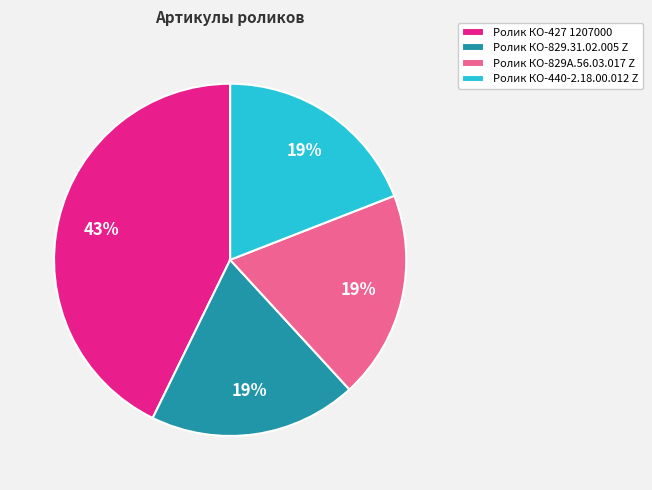

To the nearest percent, what is the combined percentage of Ролик КО-829А.56.03.017 Z and Ролик КО-440-2.18.00.012 Z?

38%